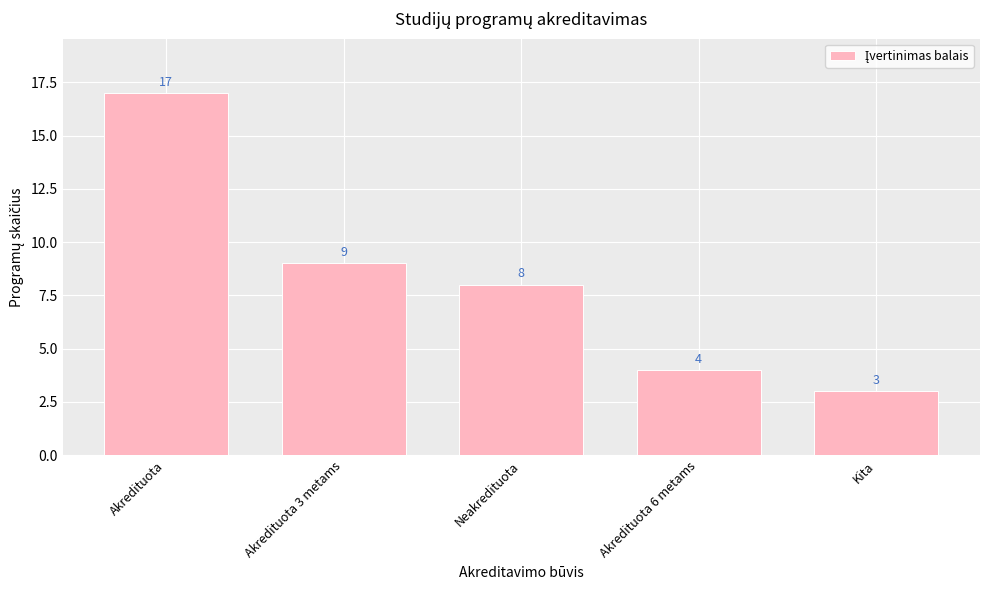

The chart shows a value of 3 at Kita. True or false?

True